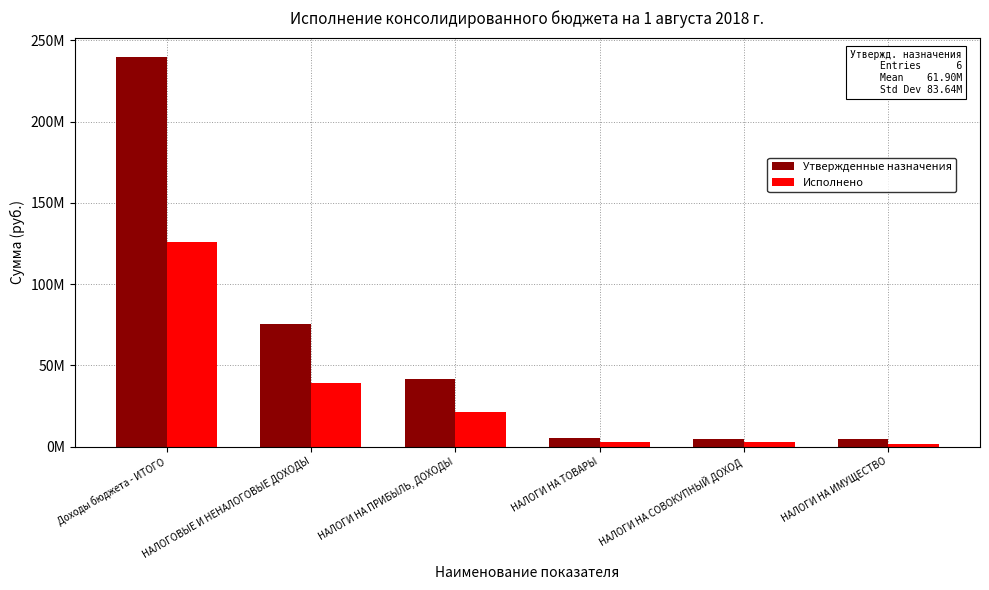

What is the smallest value displayed?

1504636.9